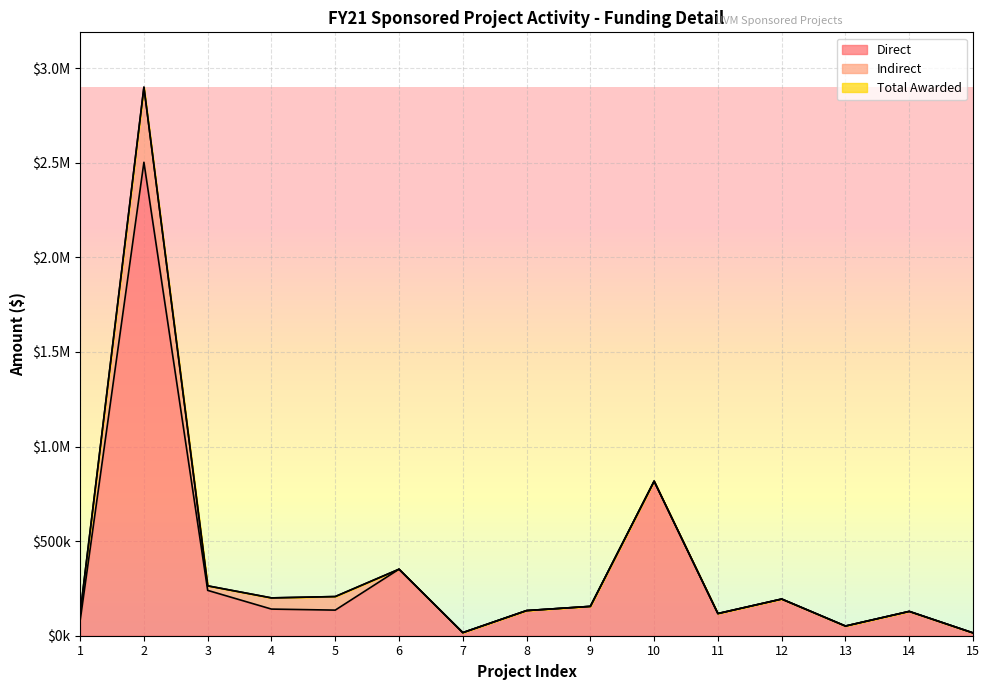

Does the chart display data point markers on the line(s)?

No